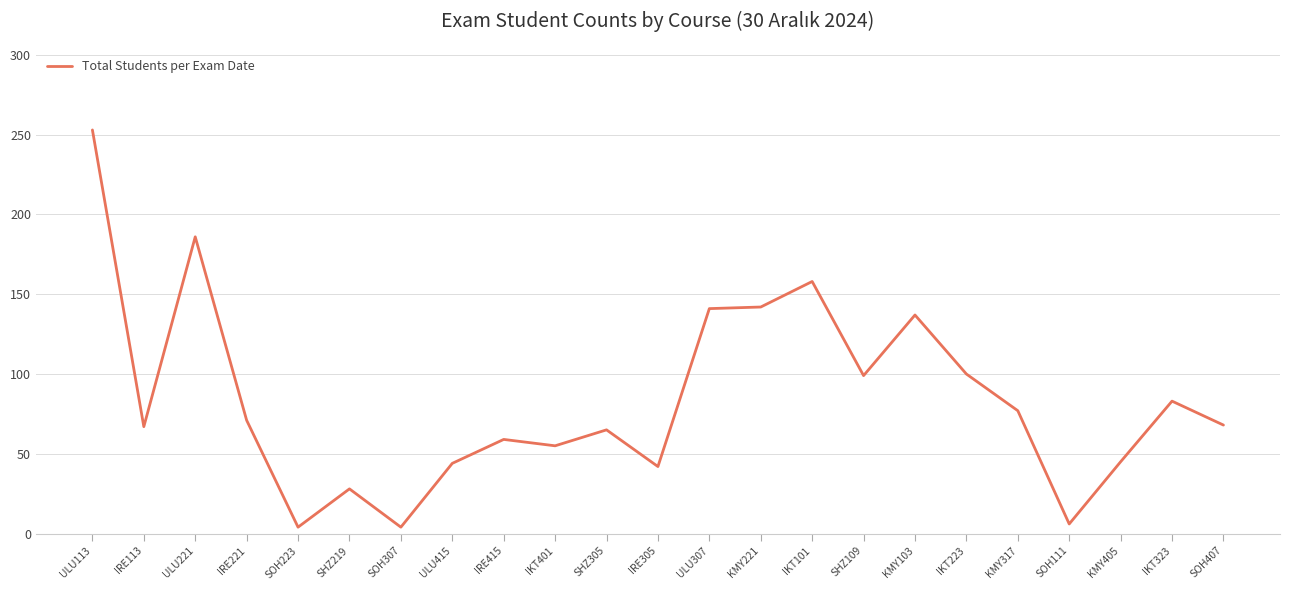

Where does the data first go above 68?

ULU113